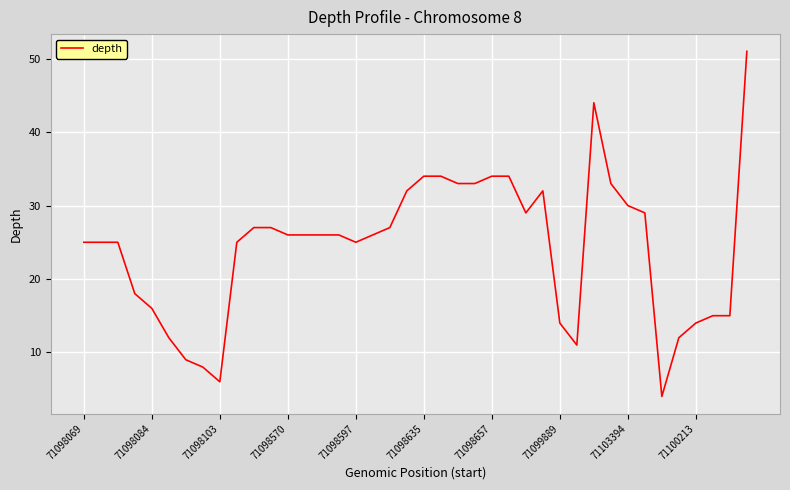

What is the smallest value displayed?

4